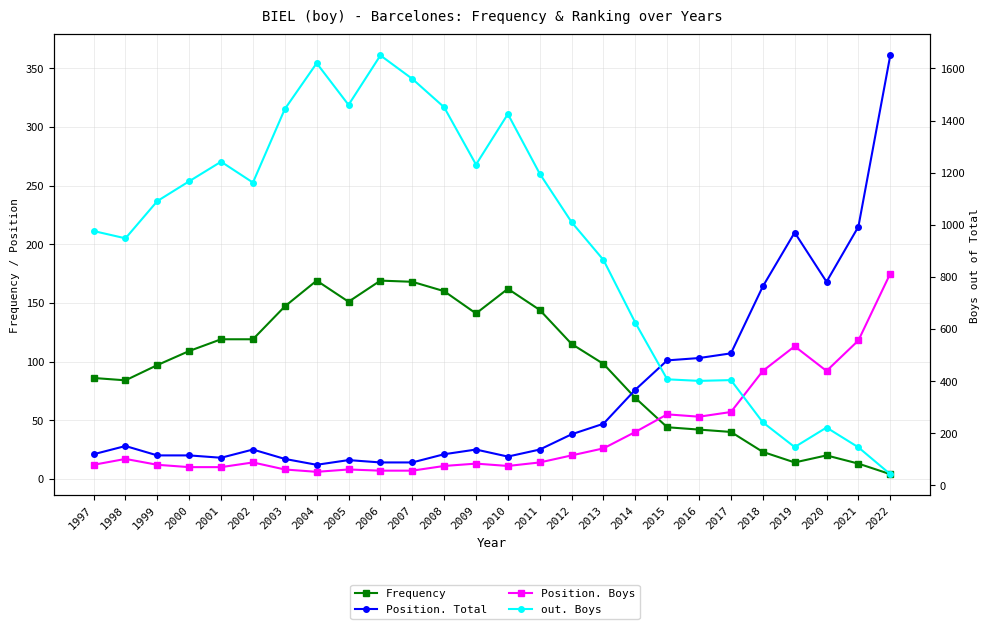

Is the value of Position. Total at 2022 greater than the value of Frequency at 2015?

Yes